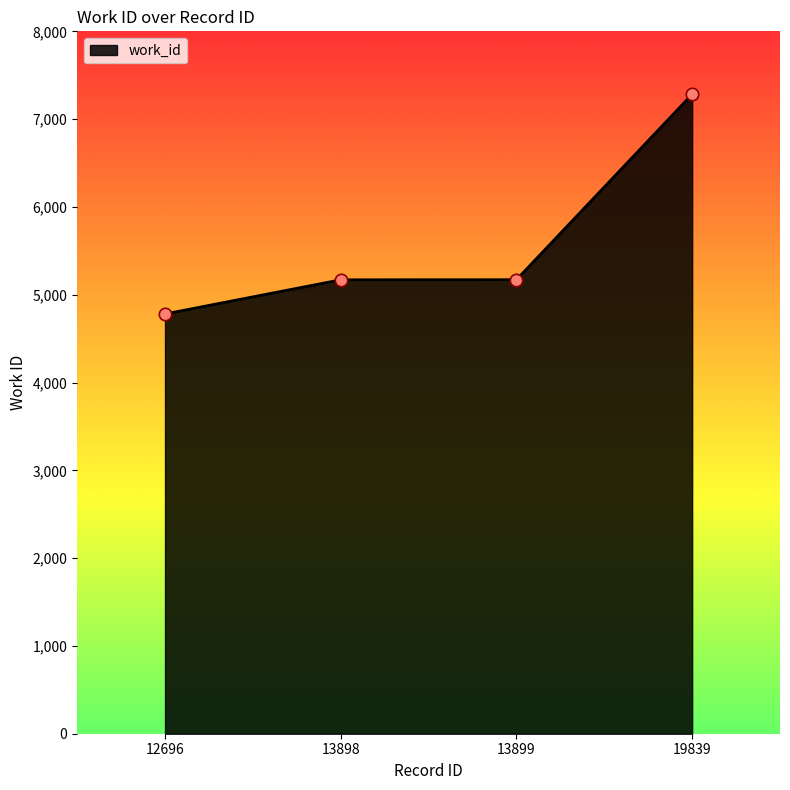

Approximately how many times larger is the value at 12696 compared to 13899?

0.9